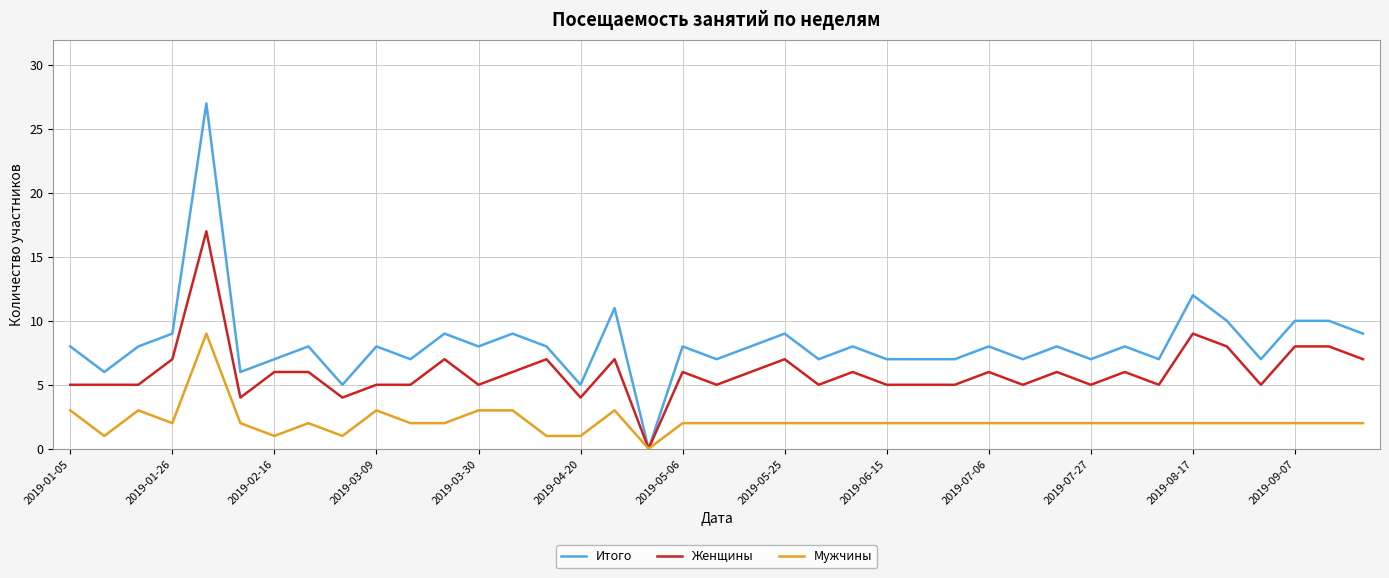

What is the difference between the maximum and minimum values in the Женщины series?

17